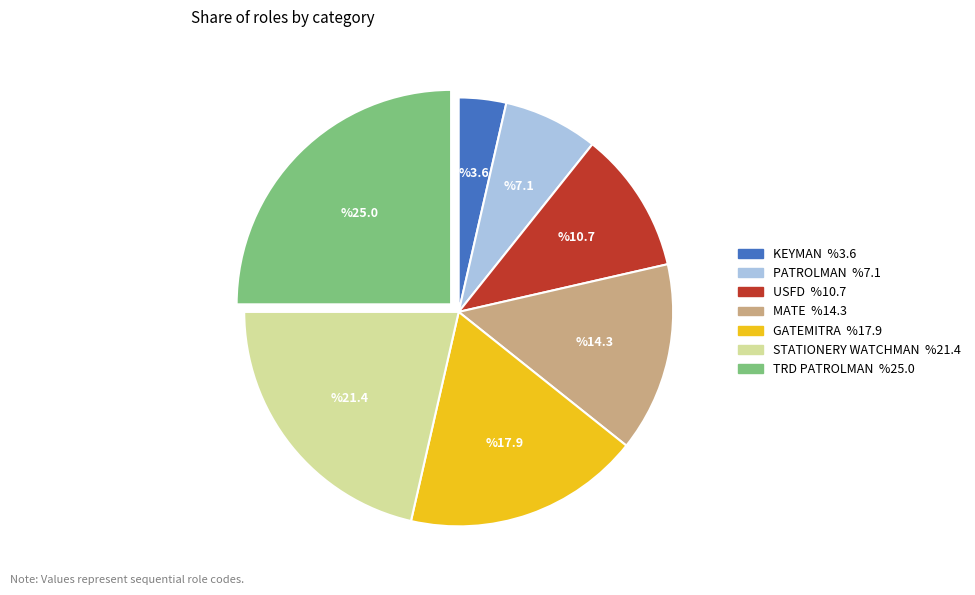

Is there a majority slice in this chart?

No